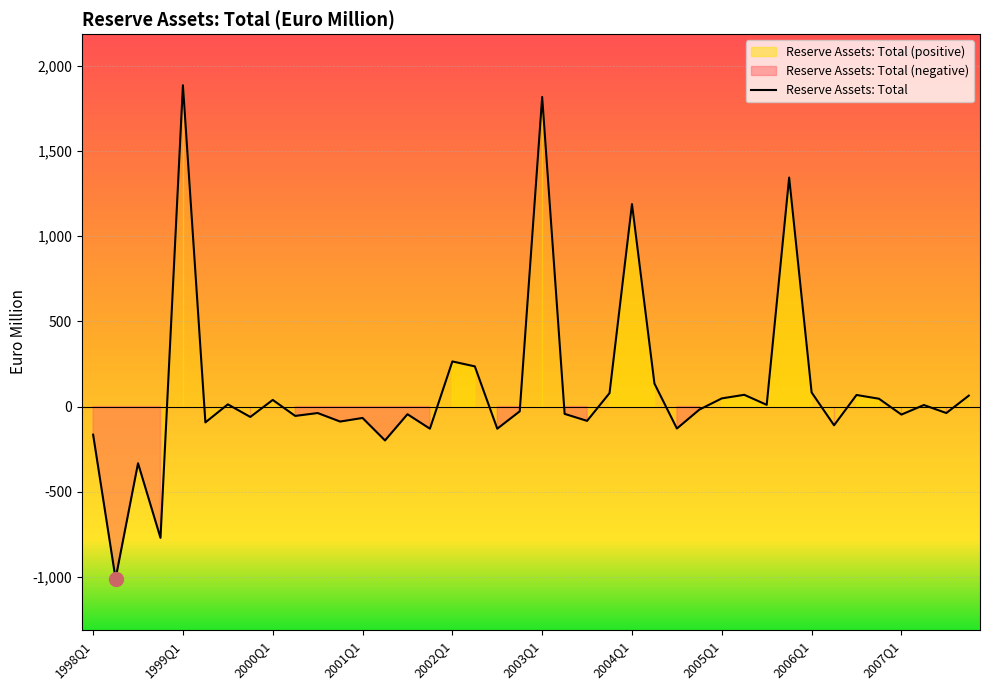

How many interior local peaks (higher than both neighbors) does the data have?

14